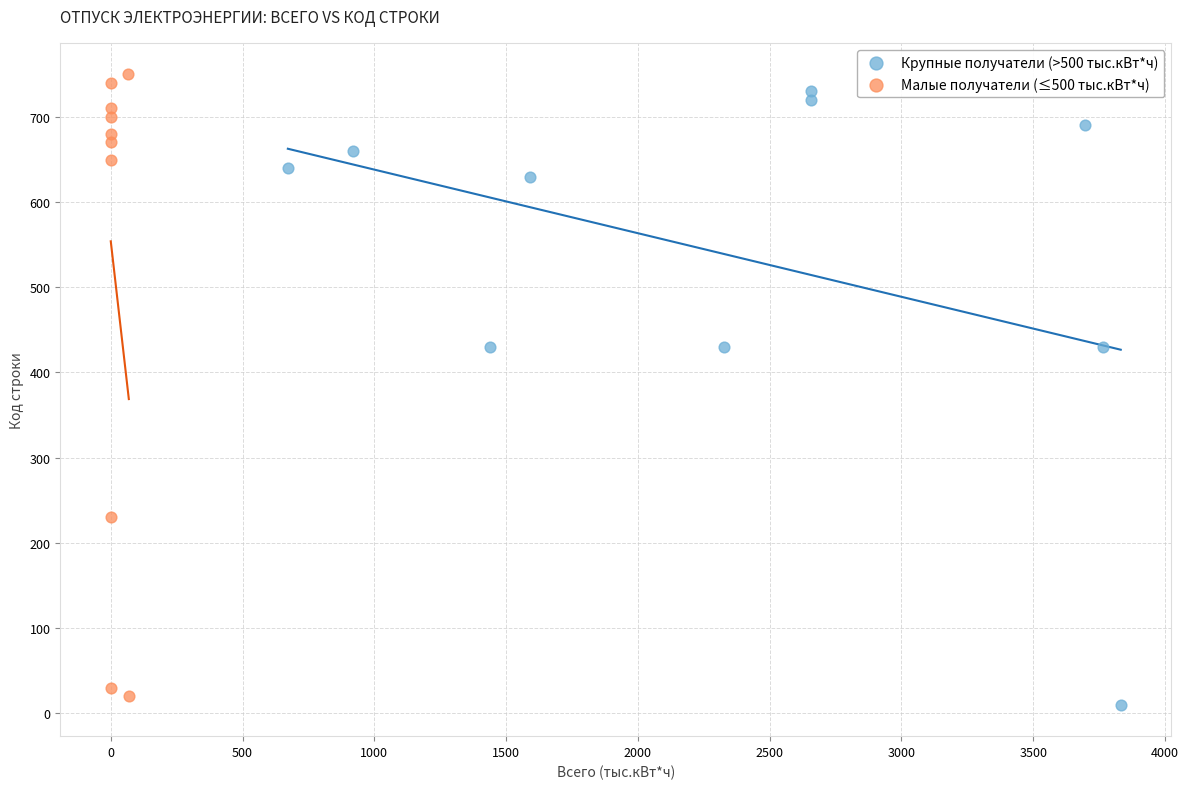

Which series has the largest Y range (max minus min)?

Малые получатели (≤500 тыс.кВт*ч)